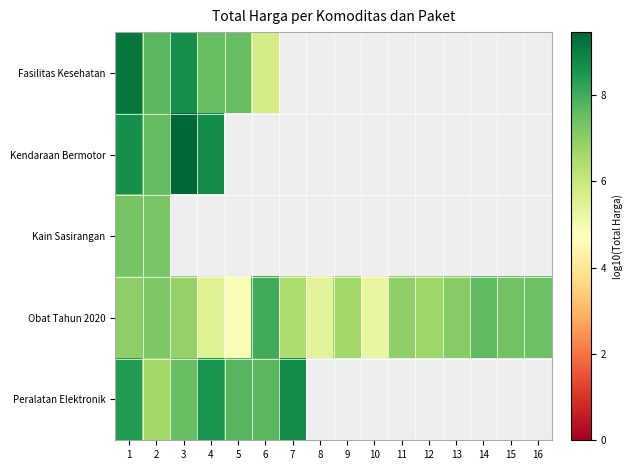

True or false: Fasilitas Kesehatan has a value of 7.7 at 2.

True